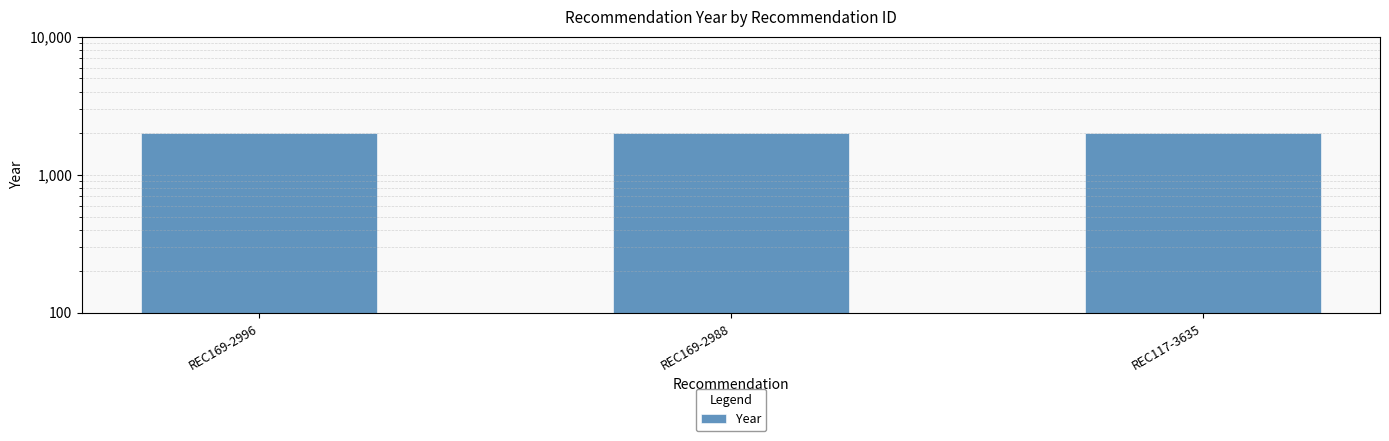

Approximately how many times larger is the value at REC169-2996 compared to REC117-3635?

1.0